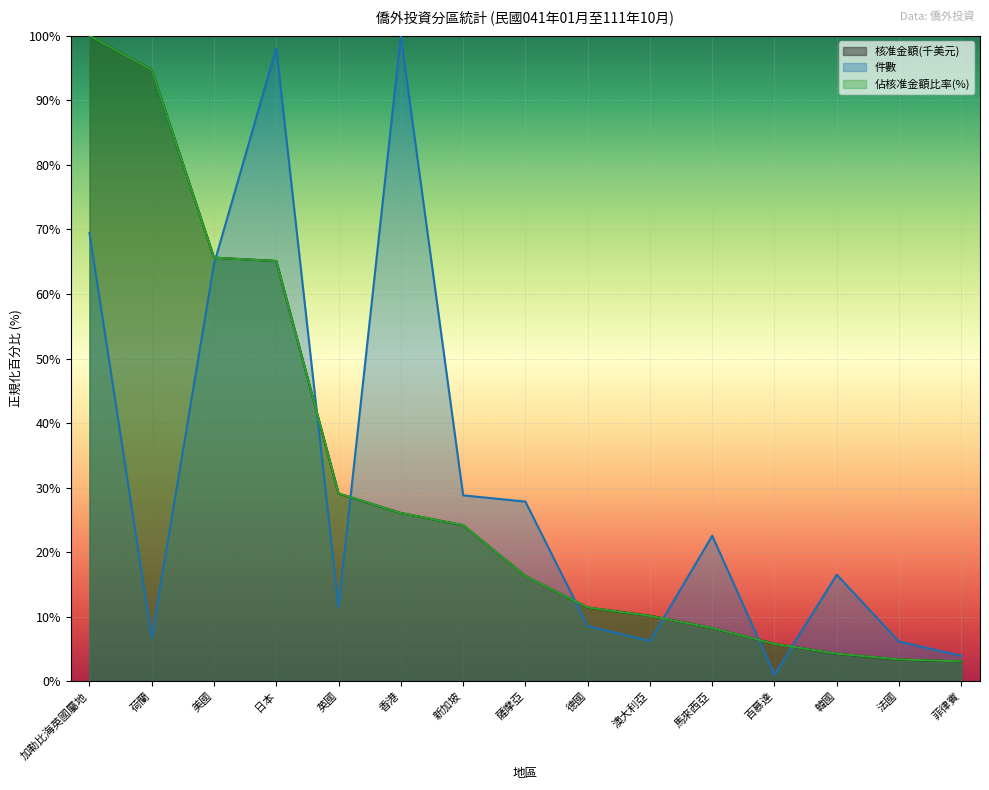

What is the maximum value for 核准金額(千美元)?

100.0